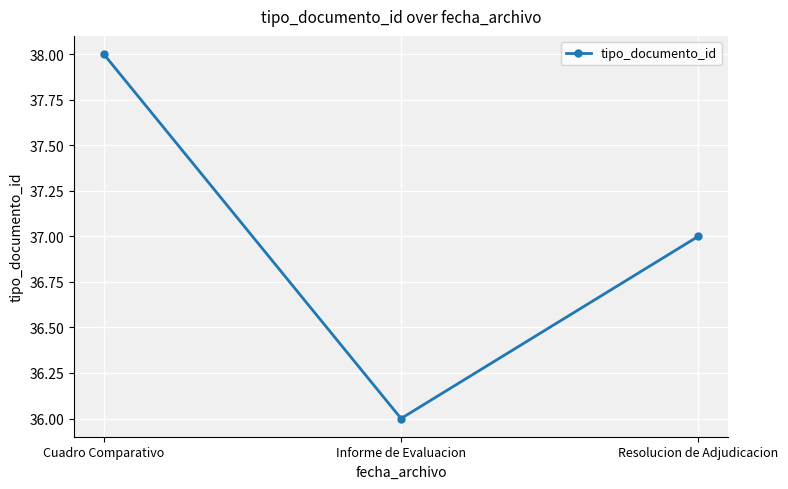

How many distinct data groups are displayed?

1